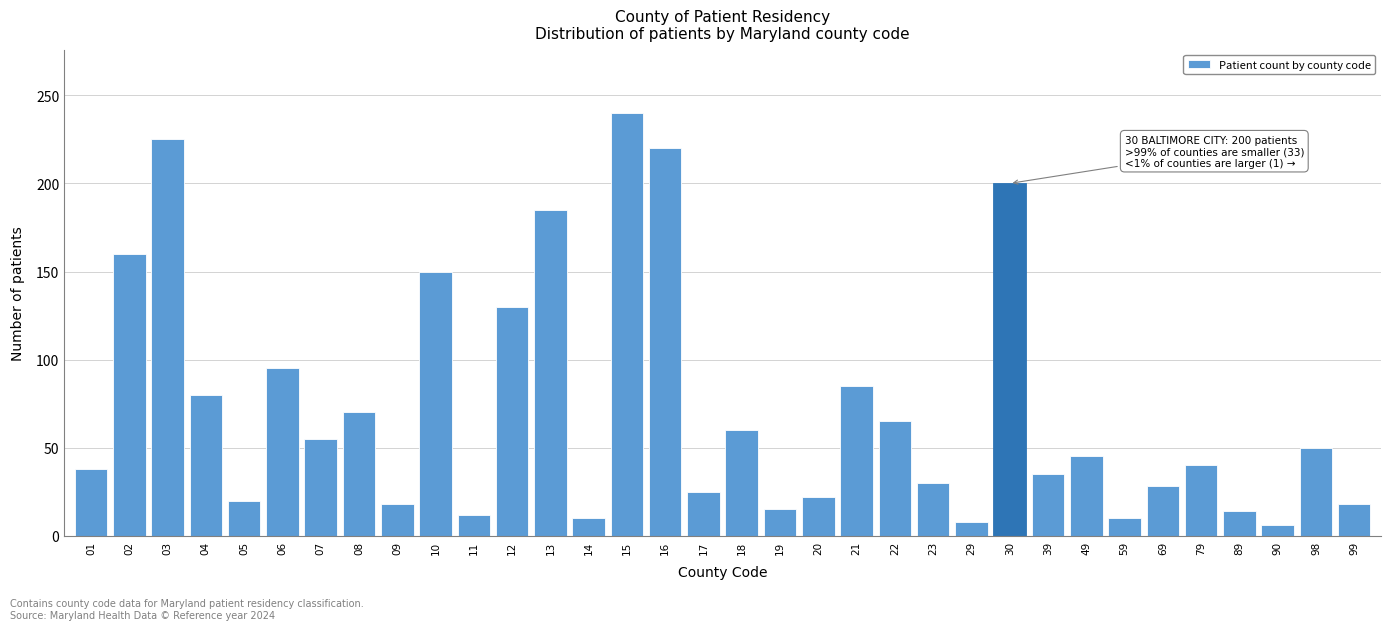

True or false: the data shows 47 at 39.

False